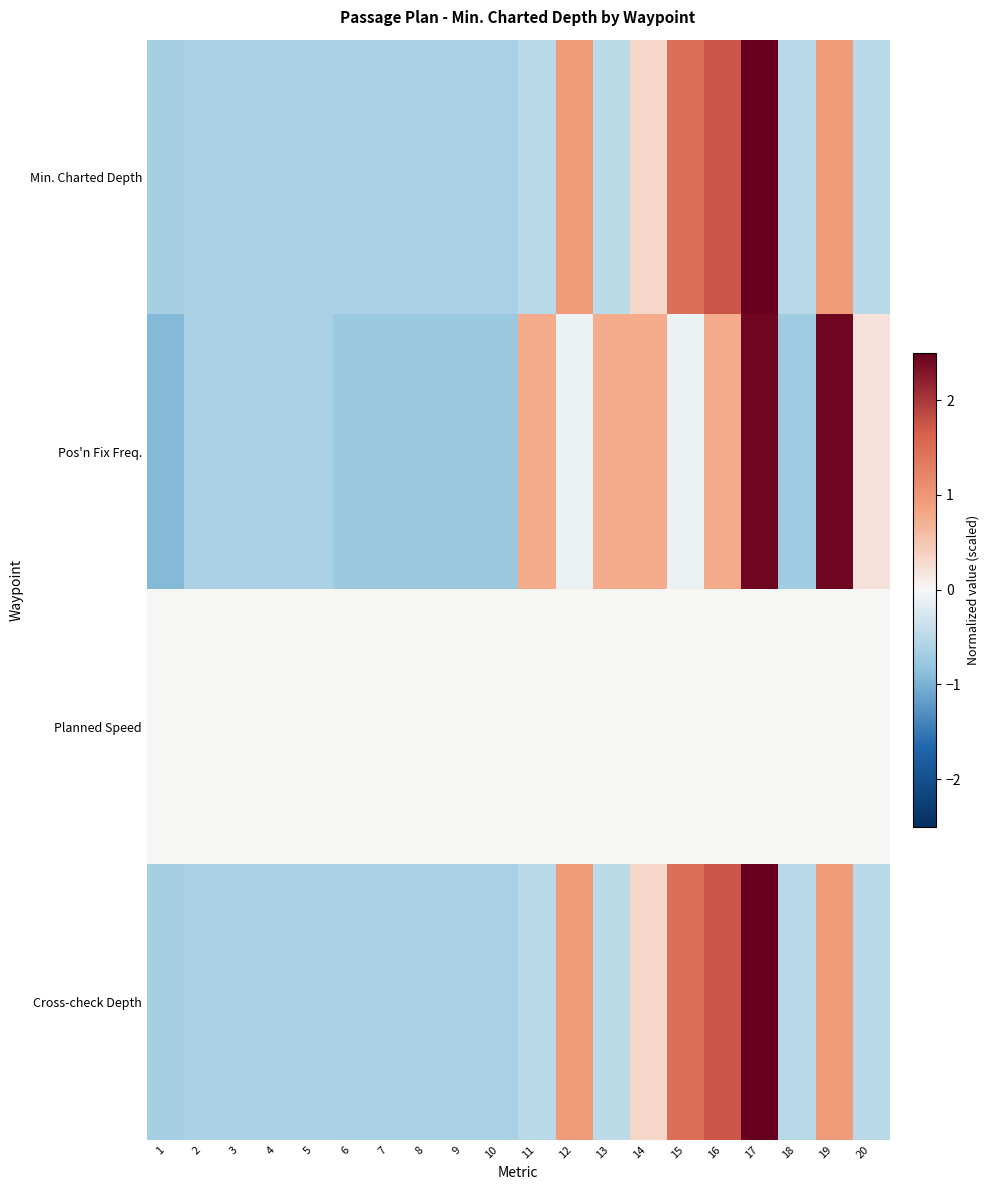

How many series are shown in this chart?

4